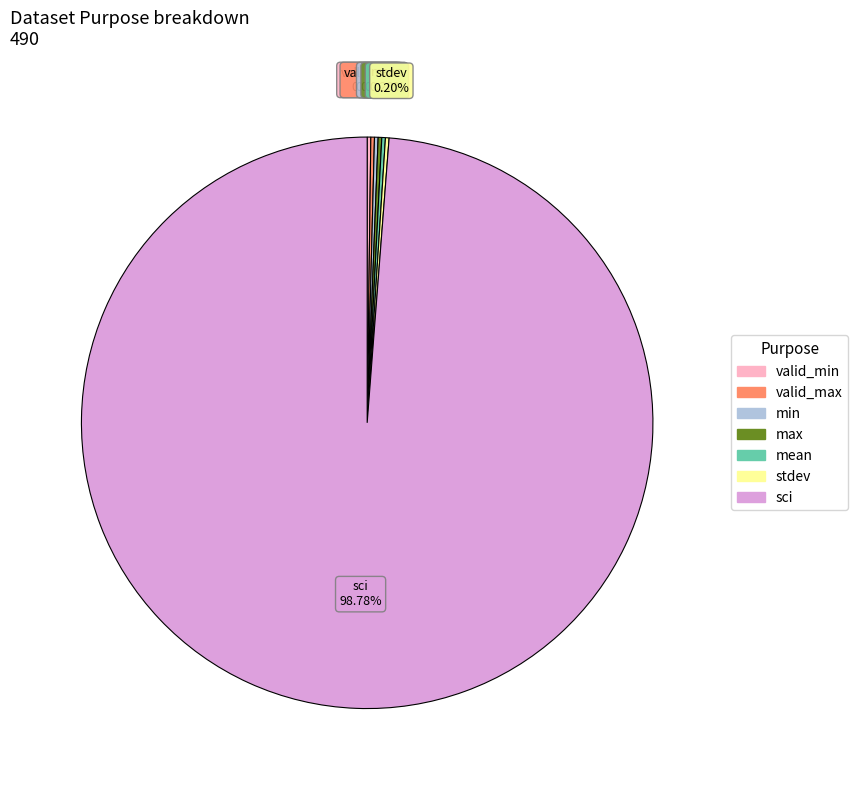

To the nearest percent, what is the average slice percentage?

14%